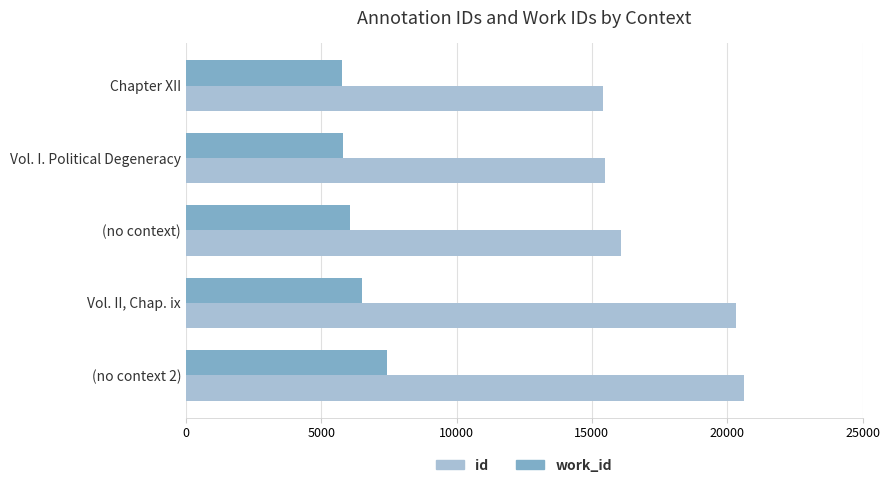

What is the minimum value shown in the chart?

5775